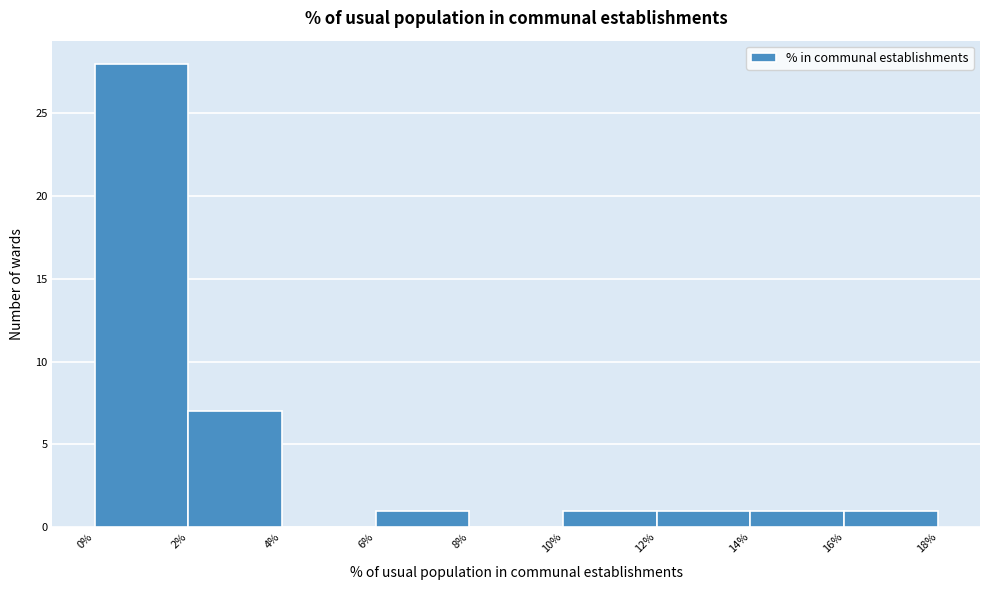

Reading left to right, list every bar in this chart as the range it spans on the x-axis followed by its height. The values are not printed on the chart, so give them approximately, as read against the axis.

0% to 2%: 28
2% to 4%: 7
4% to 6%: 0
6% to 8%: 1
8% to 10%: 0
10% to 12%: 1
12% to 14%: 1
14% to 16%: 1
16% to 18%: 1